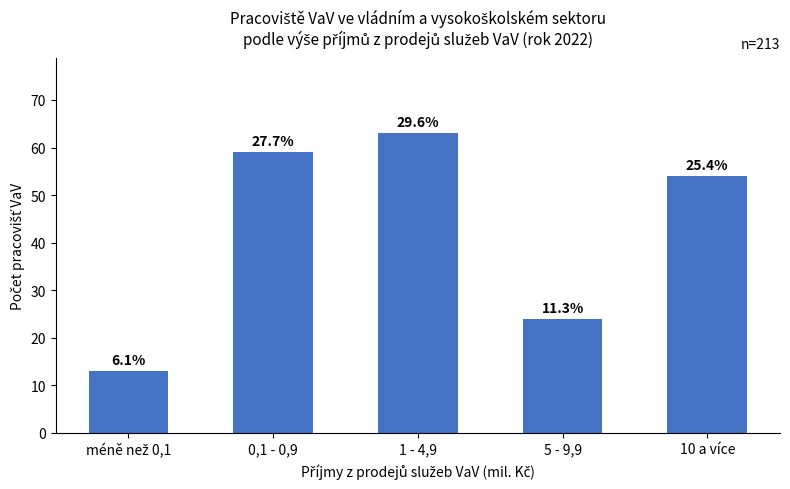

Approximately how many times larger is the value at 5 - 9,9 compared to 0,1 - 0,9?

0.4